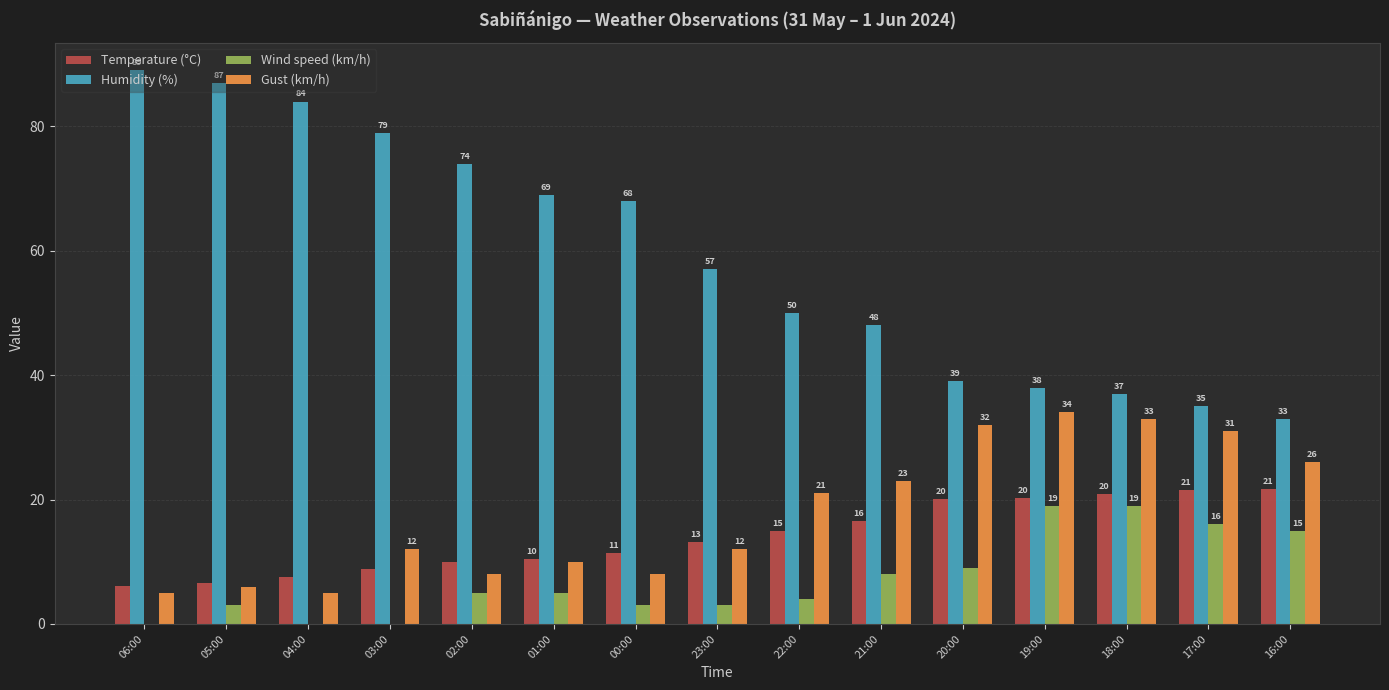

What is the average value of the Gust (km/h) series?

17.7